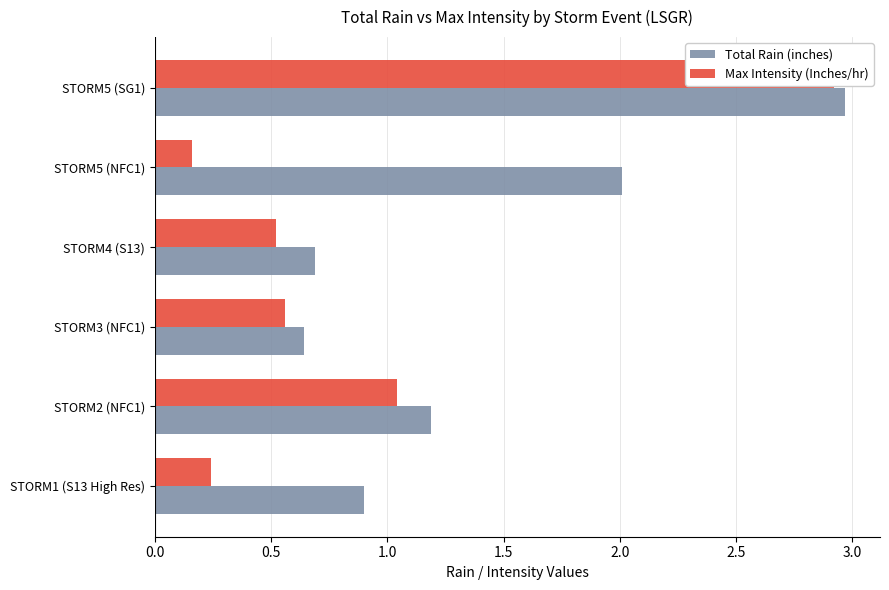

How many groups of bars are there?

6